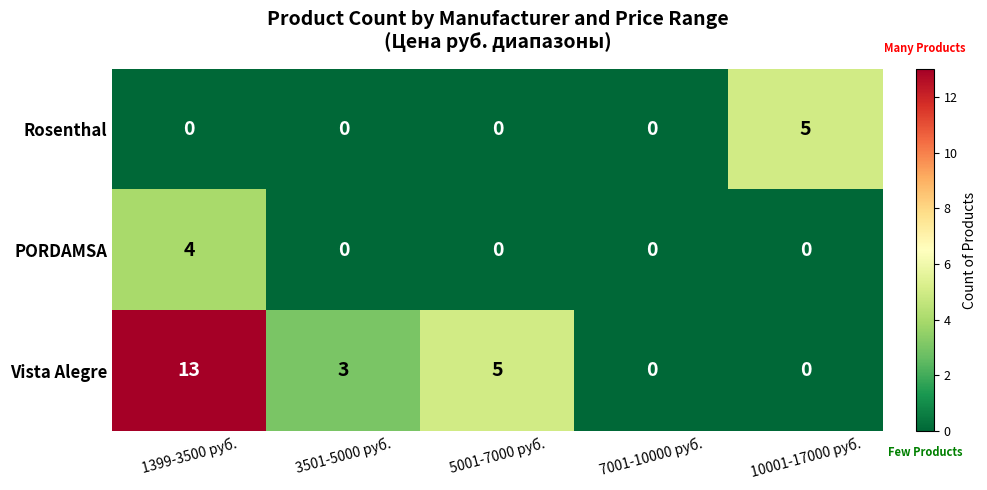

At which category is the sum across all series the highest?

1399-3500 руб.